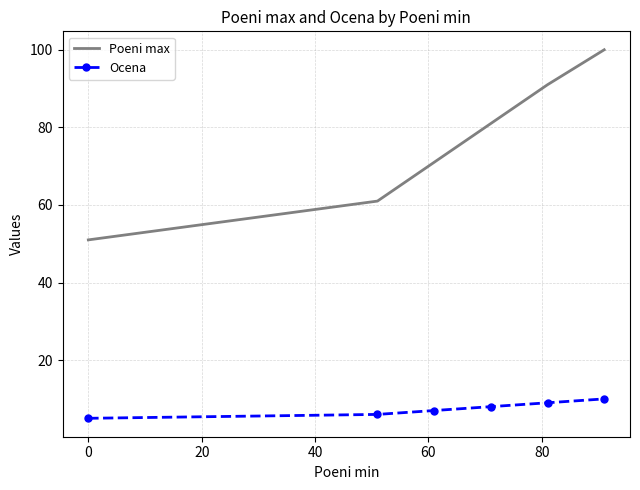

What is the maximum value for Ocena?

10.0